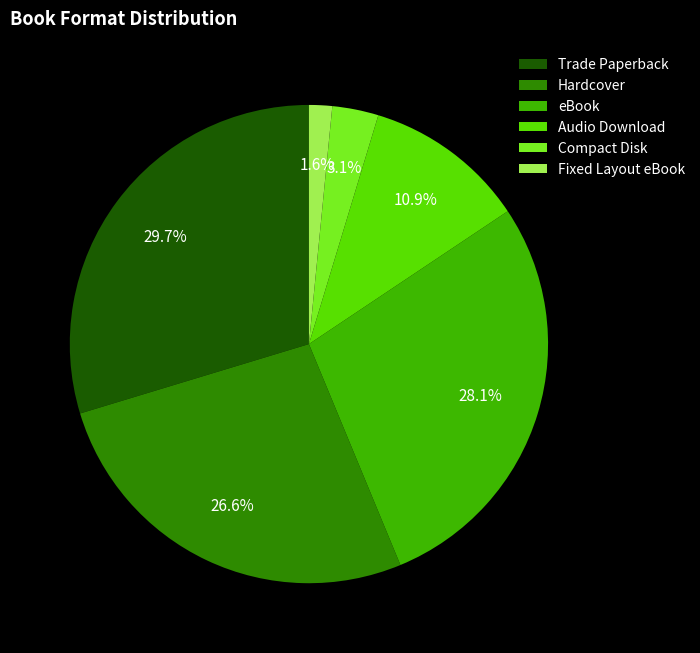

To the nearest percent, what percentage of the pie is eBook?

28%